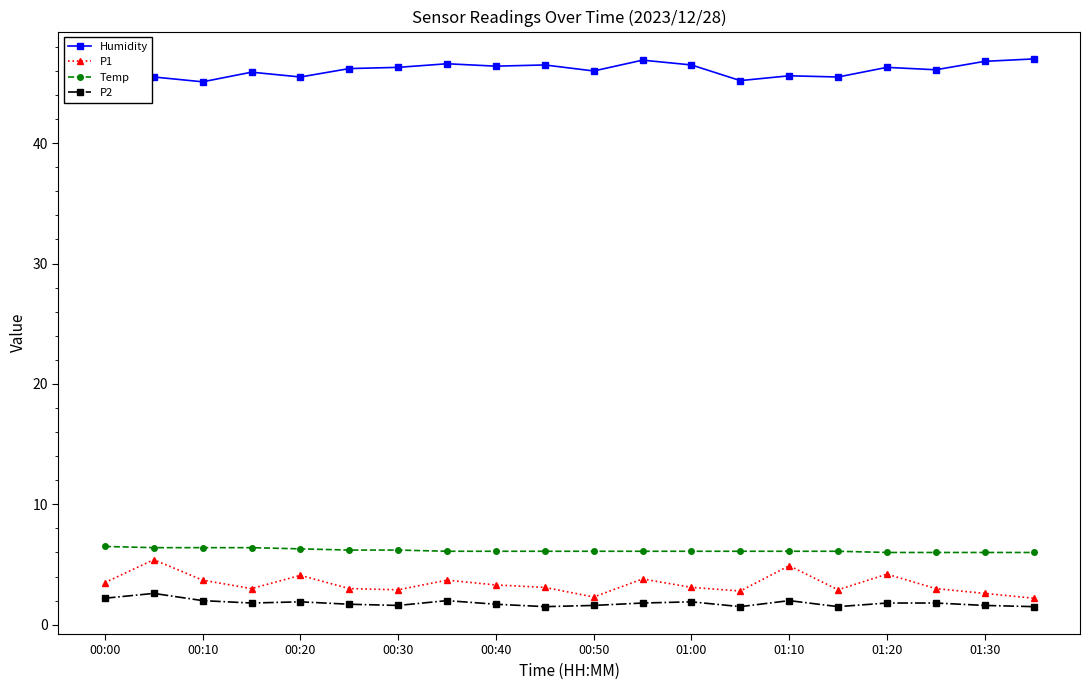

Which series has the widest spread of values?

P1